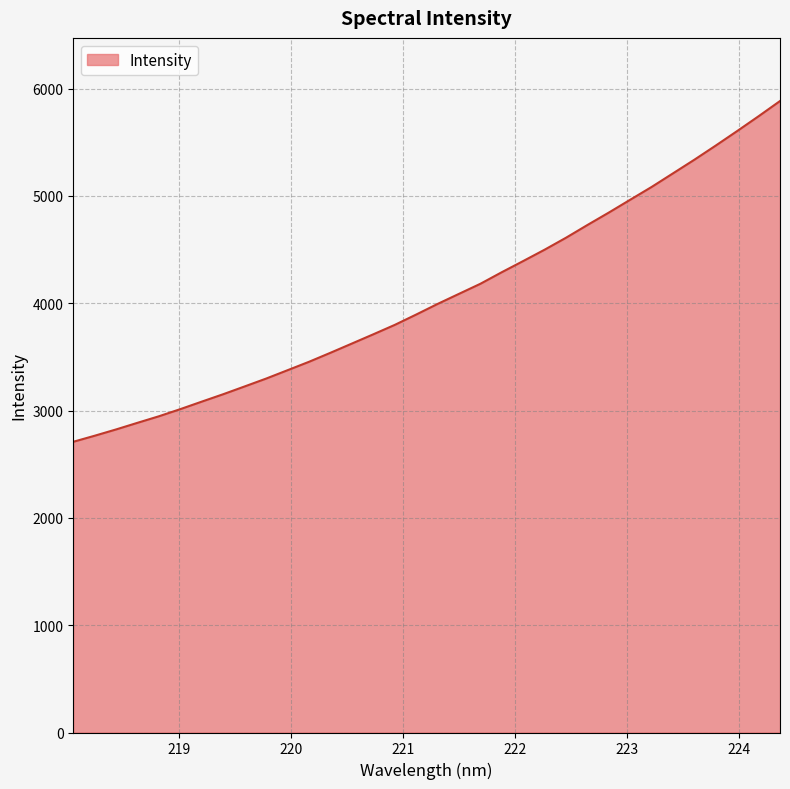

What is the difference between the maximum and minimum values?

3174.7